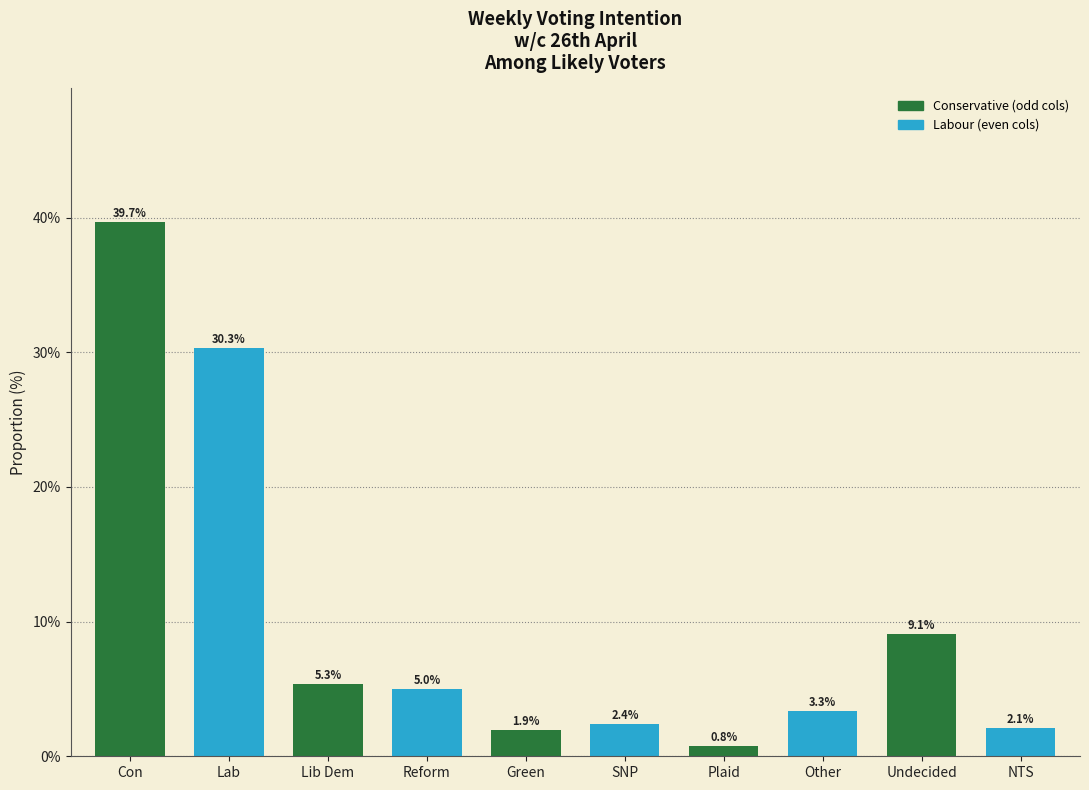

Reading left to right, extract all data points from this chart.

Con=39.7	Lab=30.3	Lib Dem=5.3	Reform=5.0	Green=1.9	SNP=2.4	Plaid=0.8	Other=3.3	Undecided=9.1	NTS=2.1